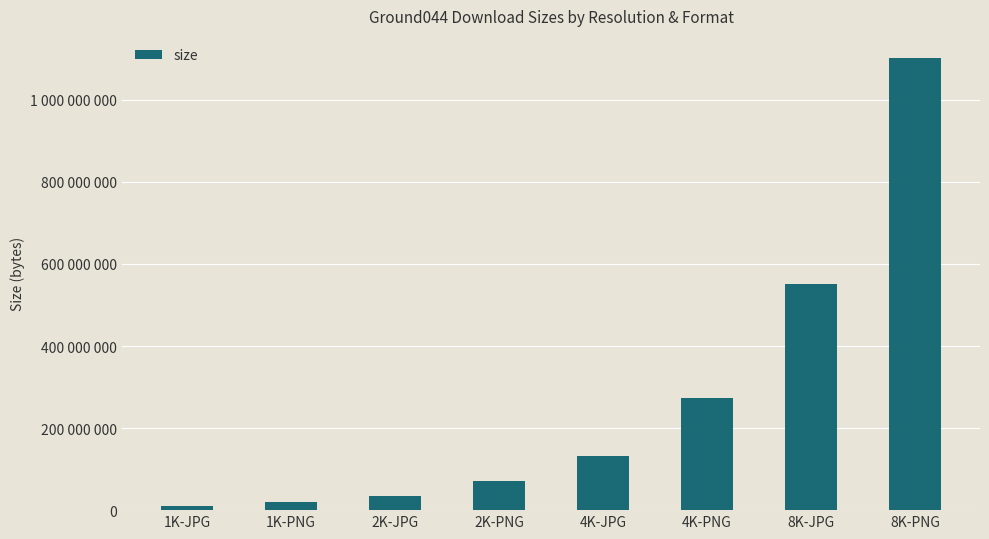

Is it true that the value at 2K-JPG is 10390256?

False